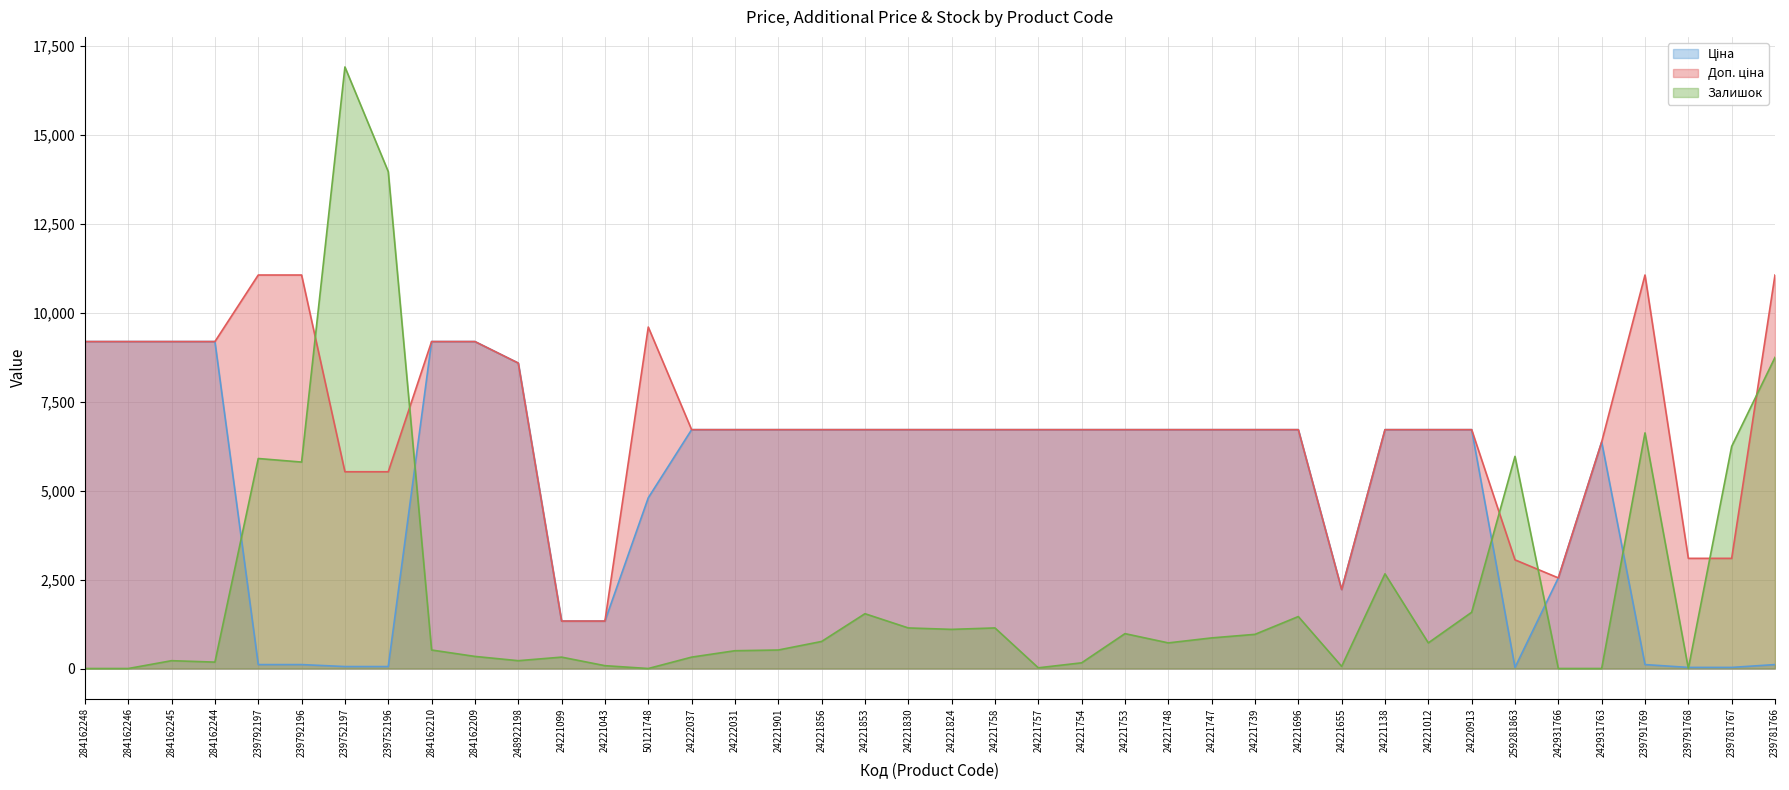

At how many categories does at least one series exceed 2753?

36